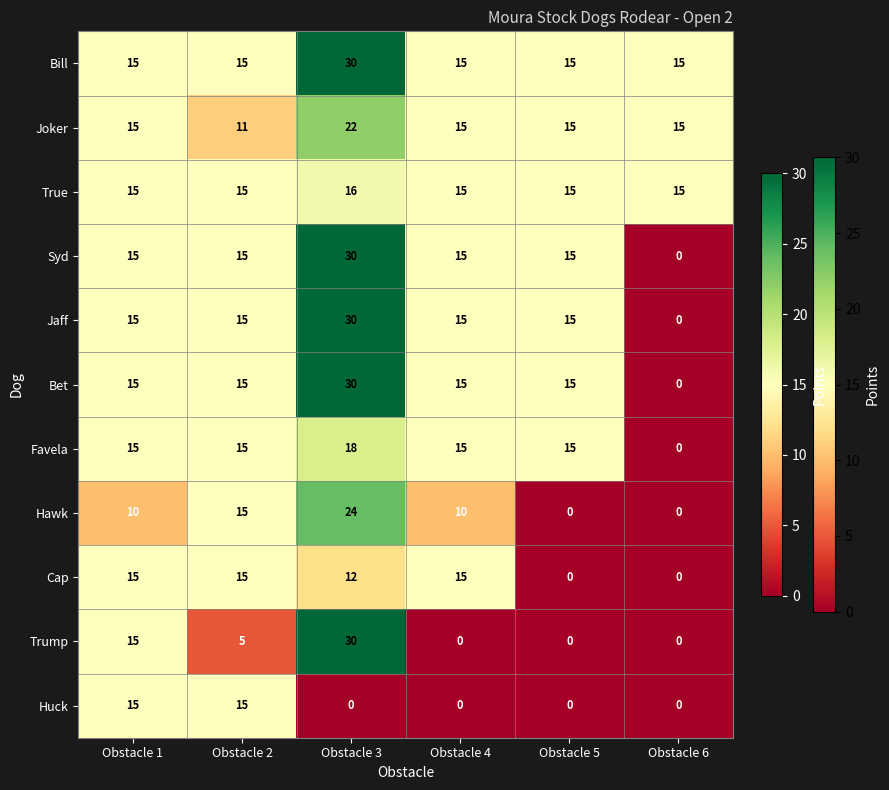

Count the Cap values in the range 0 to 15.

6